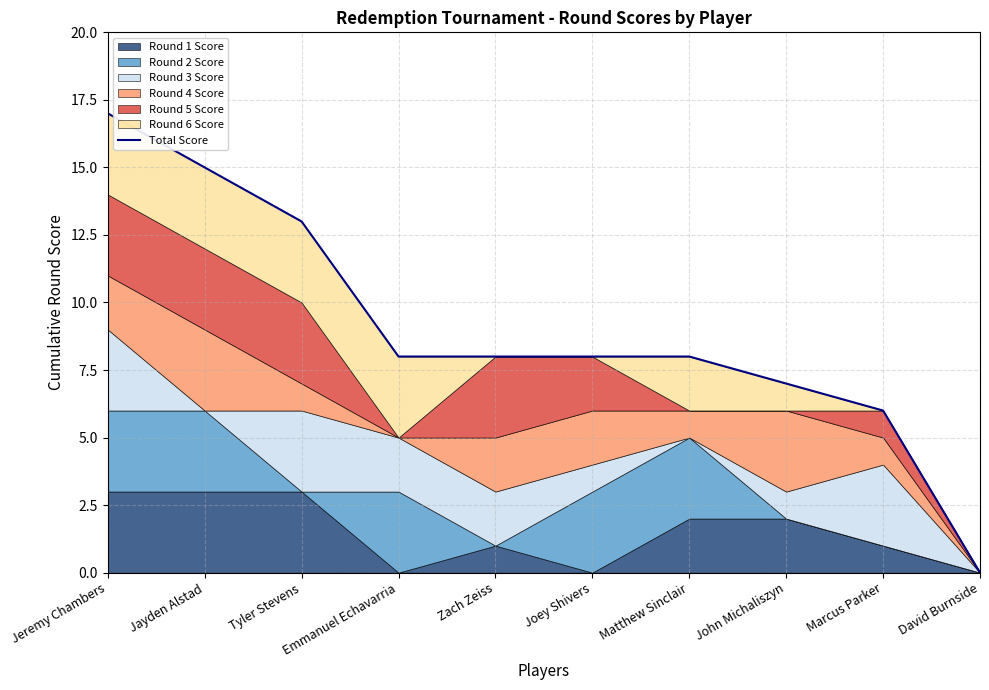

What is the label of the 4th point from the left?

Emmanuel Echavarria